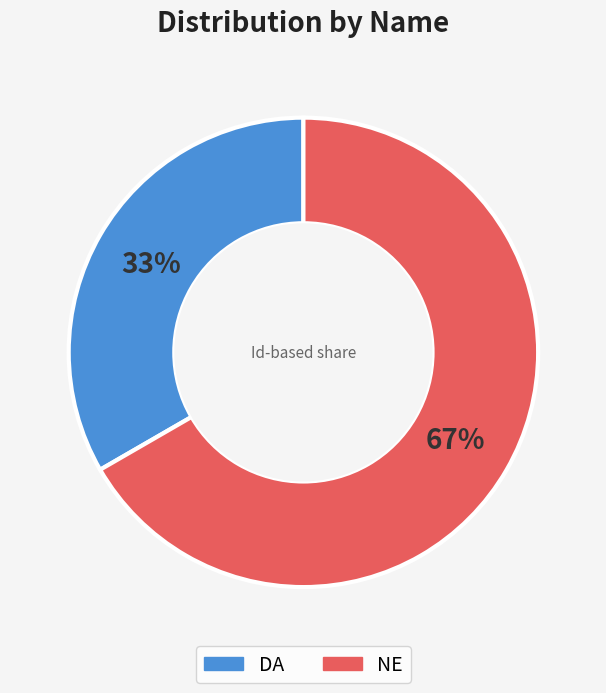

To the nearest percent, what is the average slice percentage?

50%